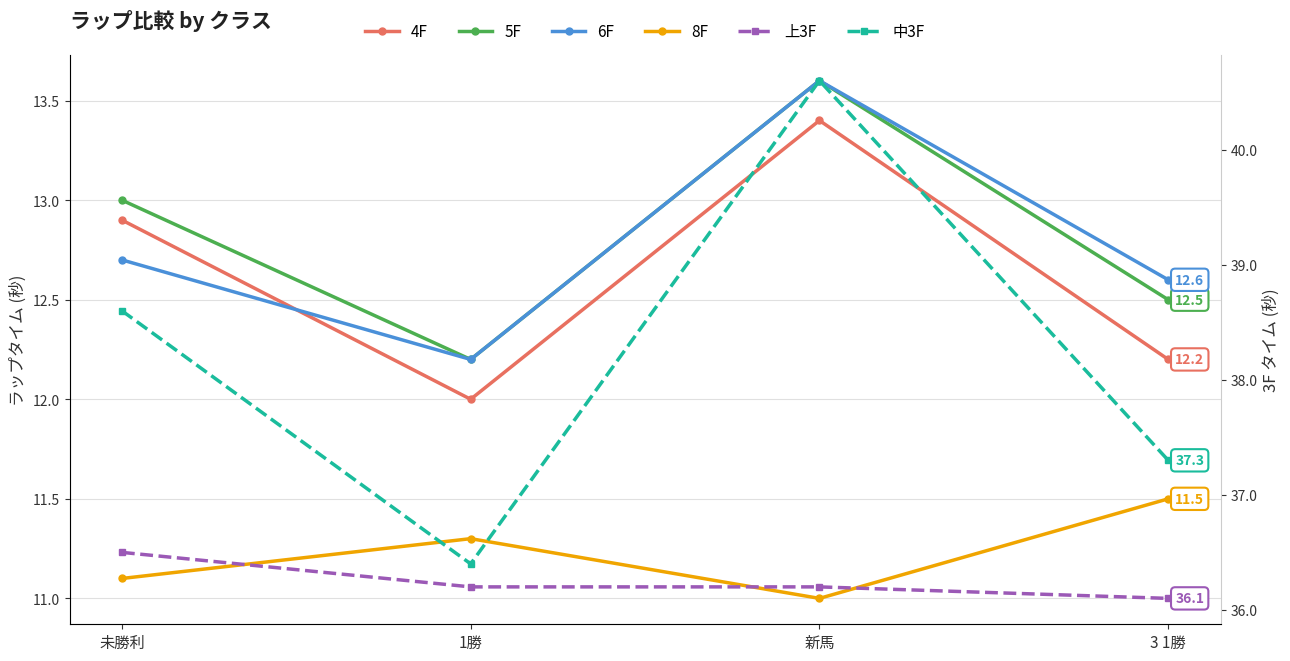

What is the difference between the 4F values at 1勝 and 新馬?

1.4